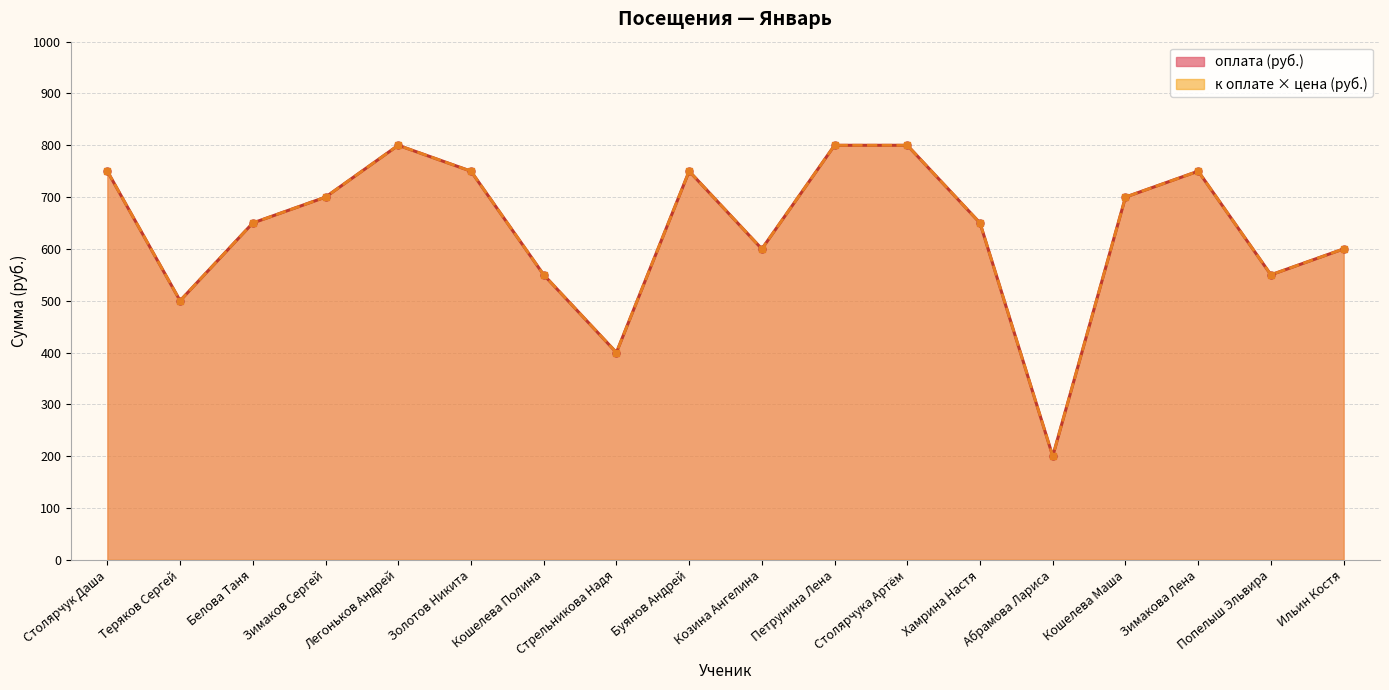

What is the sum of all оплата values?

11500